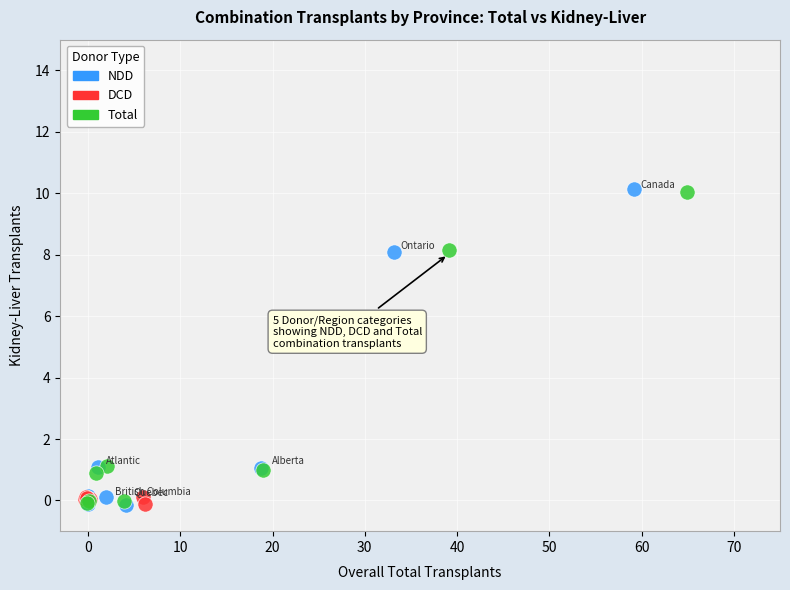

What are all the series names shown in the legend?

NDD, DCD, Total